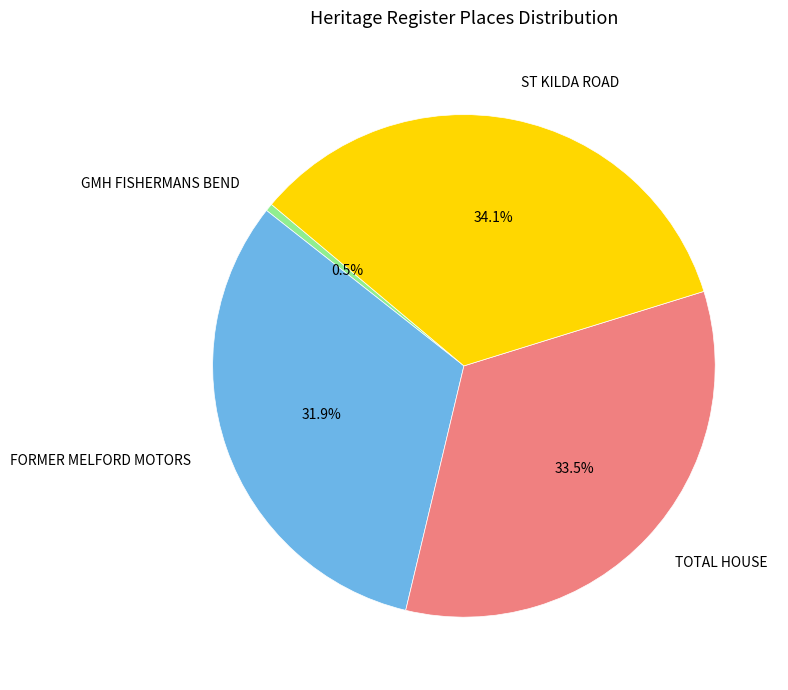

Does any single category account for the majority?

No